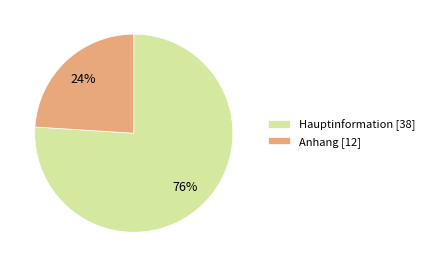

Does Hauptinformation represent more than half of the total?

Yes